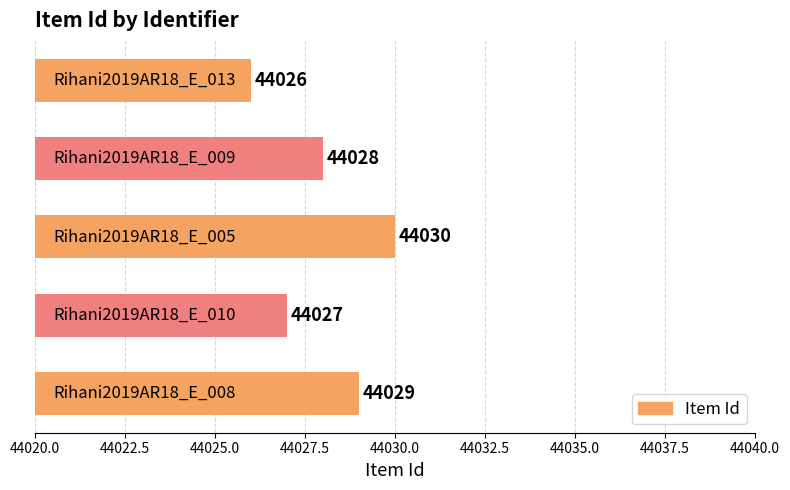

Count the values in the range 44027 to 44029.

3